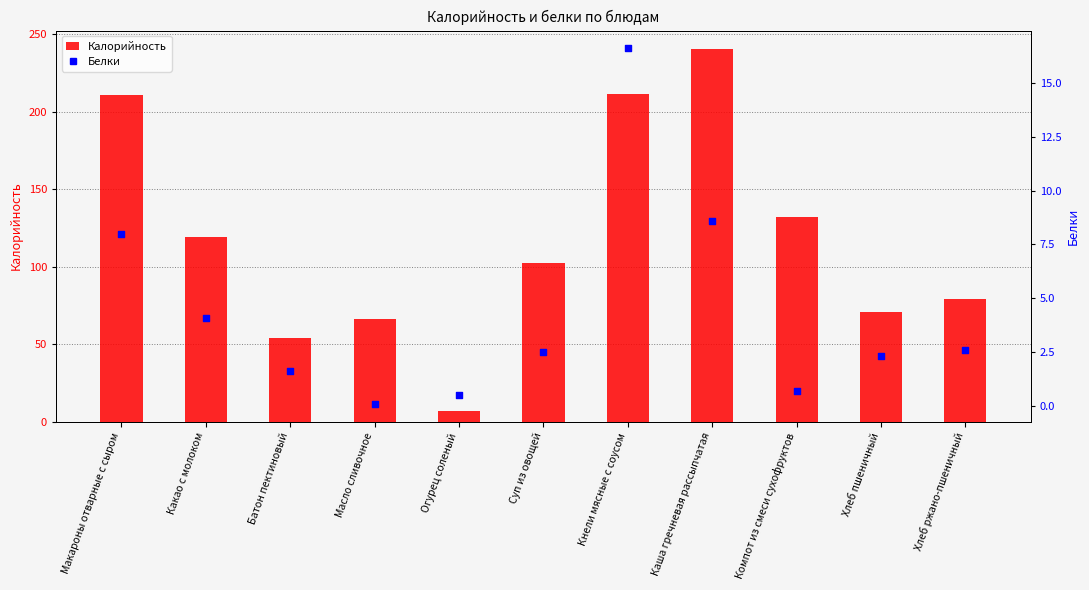

Is the value of Белки at Хлеб ржано-пшеничный greater than the value of Калорийность at Компот из смеси сухофруктов?

No